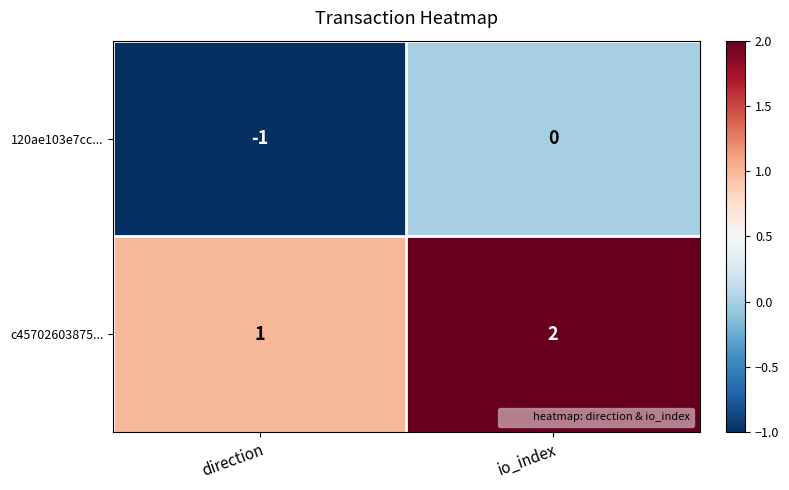

Which series has the largest total across all categories?

c45702603875...